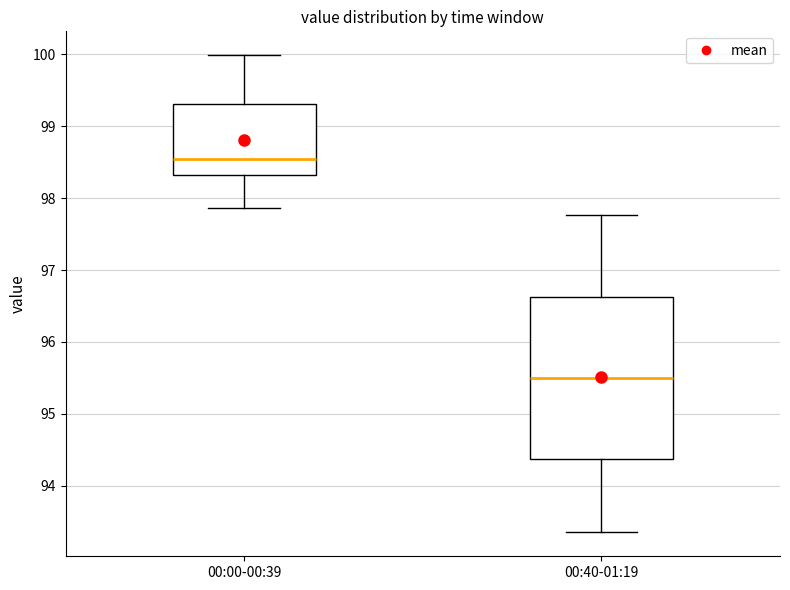

Where is the lower edge of the box for 00:00-00:39 on the y-axis? The values are not printed on the chart, so give them approximately, as read against the axis.

98.3